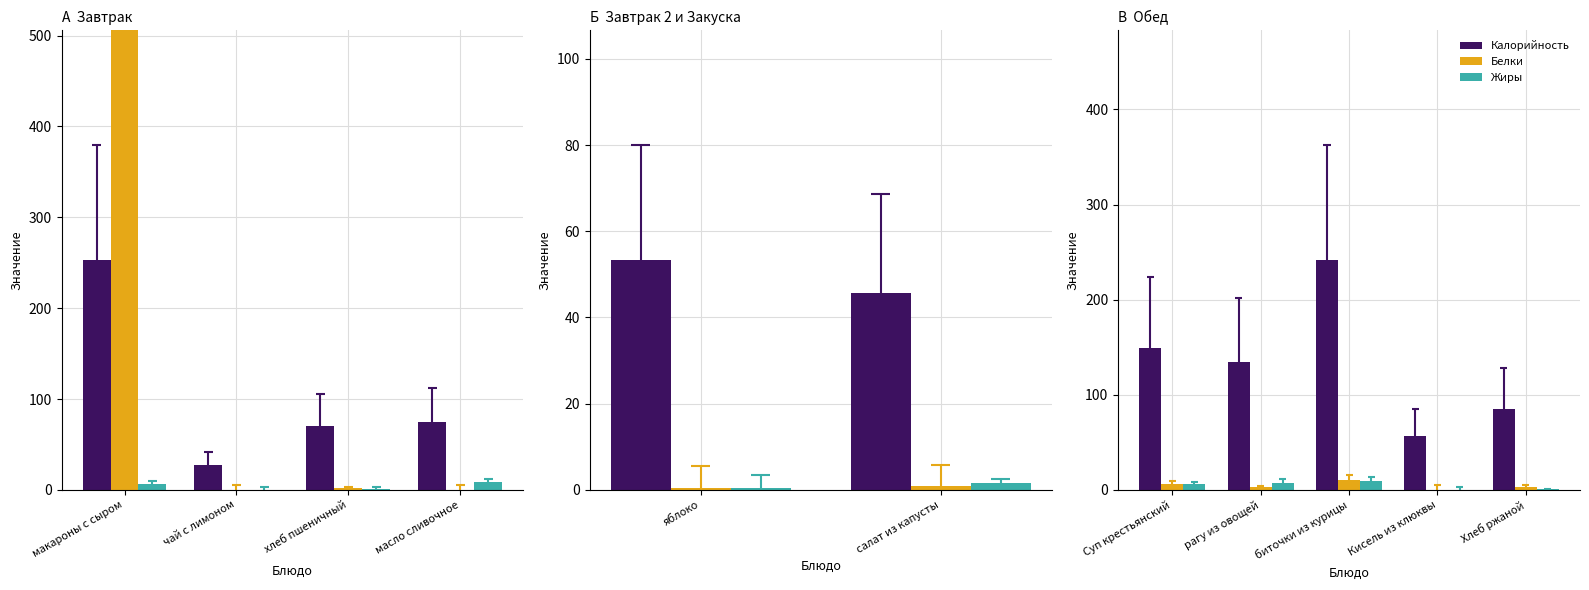

Is the value of Белки at Хлеб ржаной greater than the value of Калорийность at рагу из овощей?

No